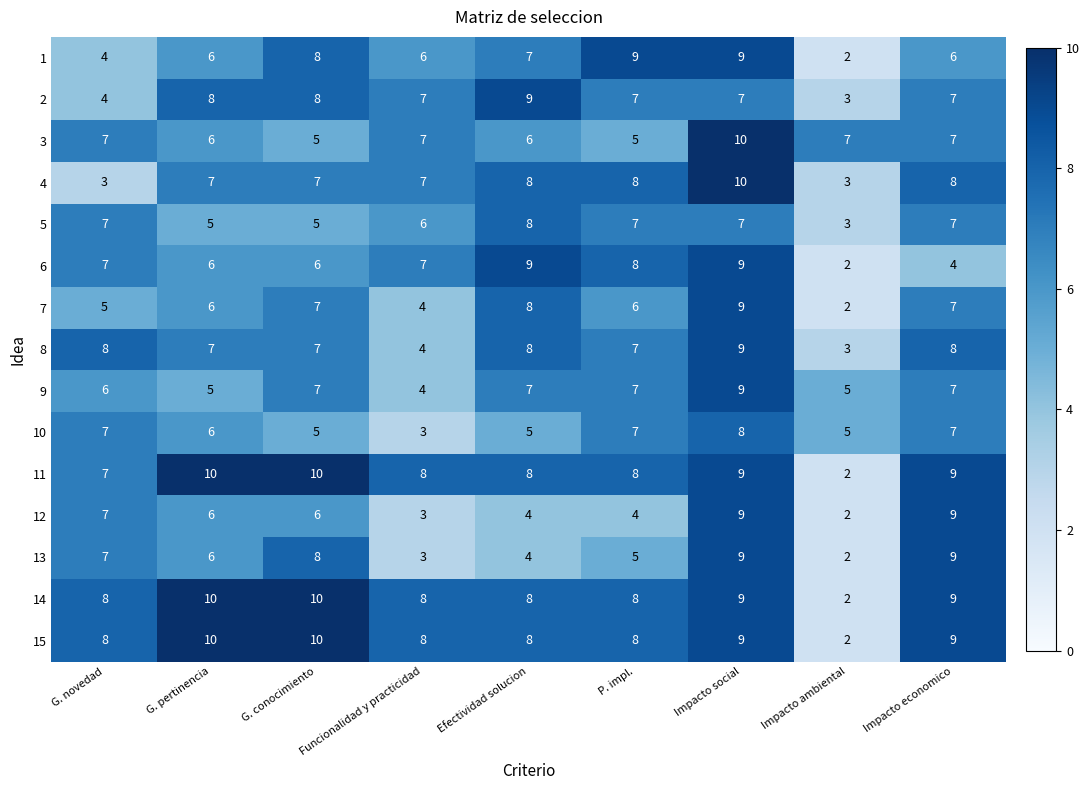

What is the maximum value shown in the chart?

10